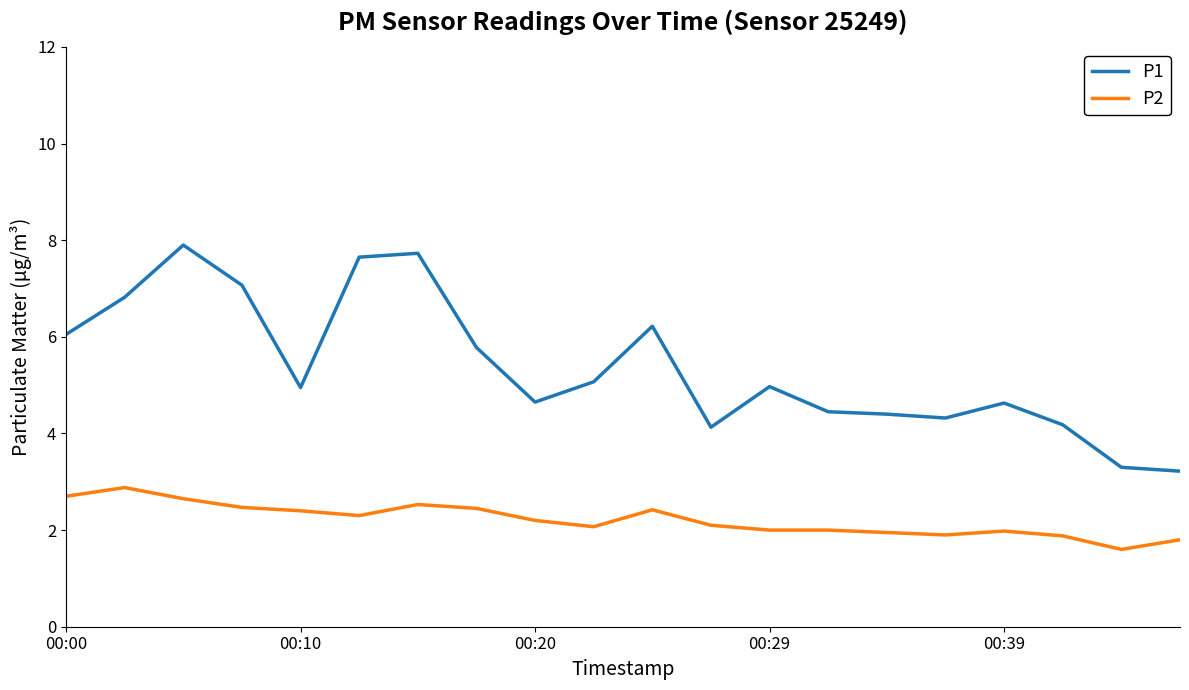

Which series has the widest spread of values?

P1